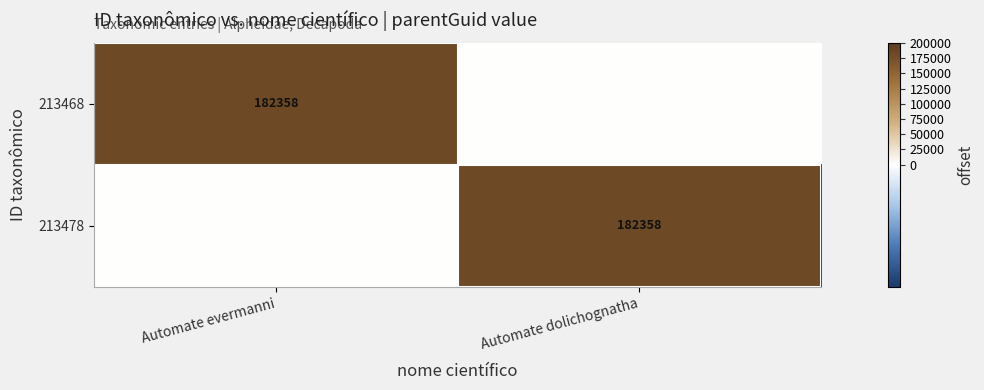

True or false: 213468 has a value of 318289 at Automate evermanni.

False